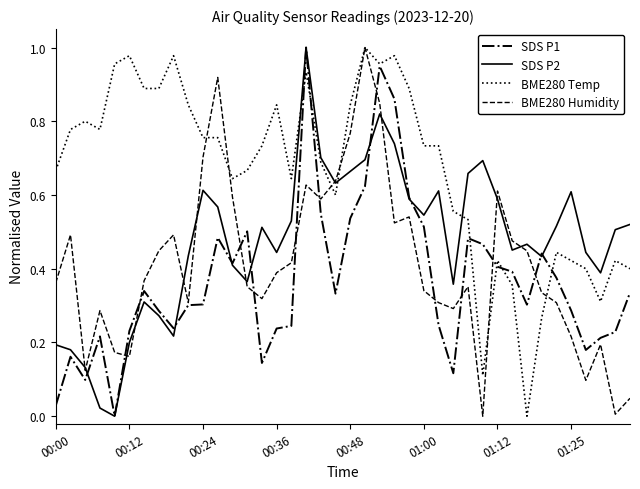

At how many categories does at least one series exceed 0?

40